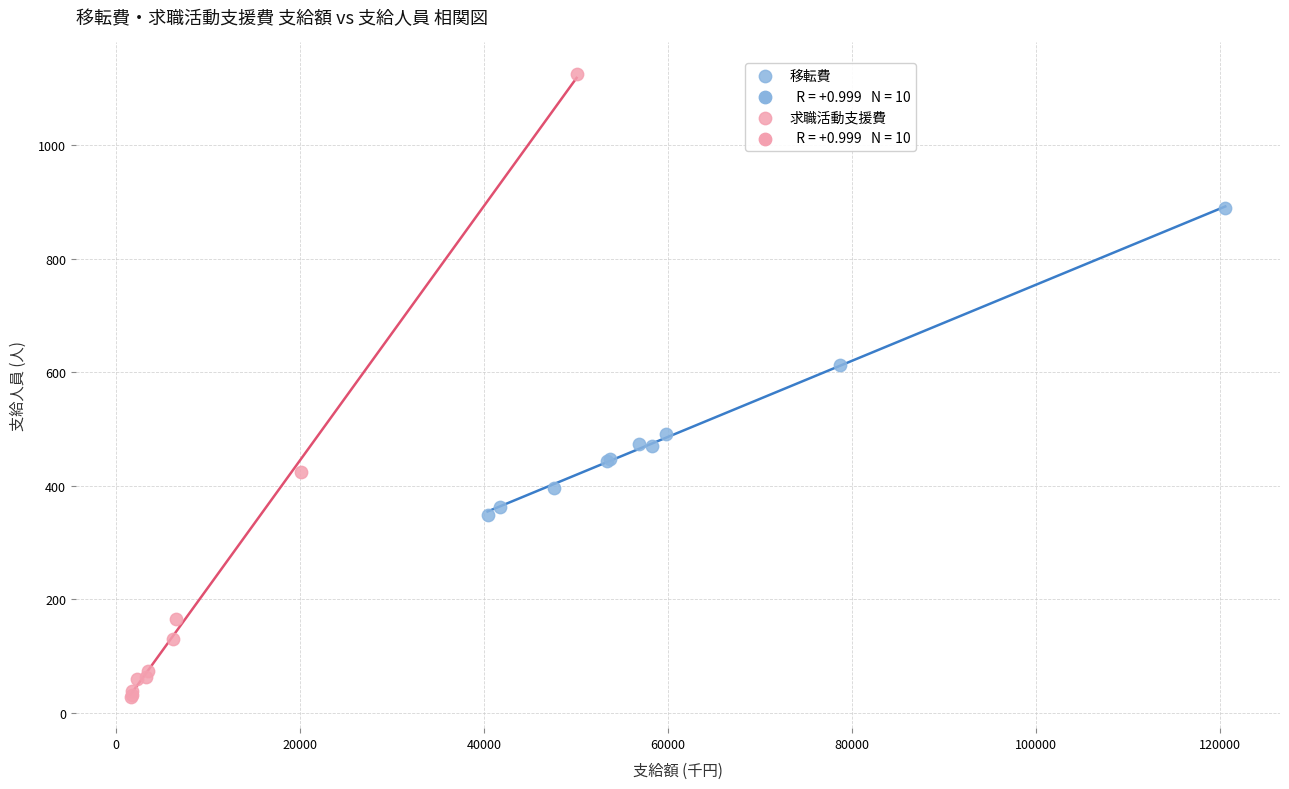

Which series contains the highest Y value?

求職活動支援費